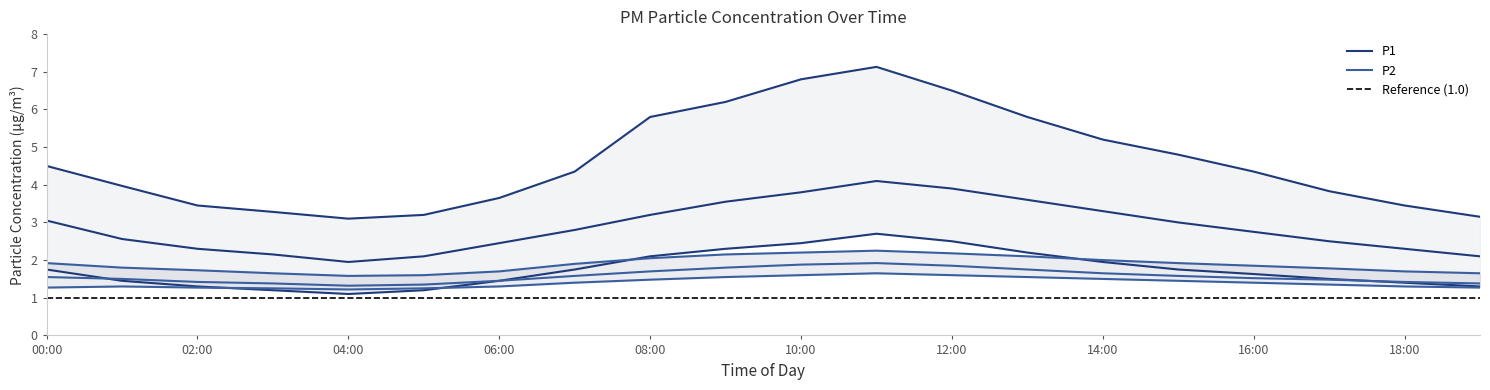

True or false: P2 and P1_upper cross at least once.

False